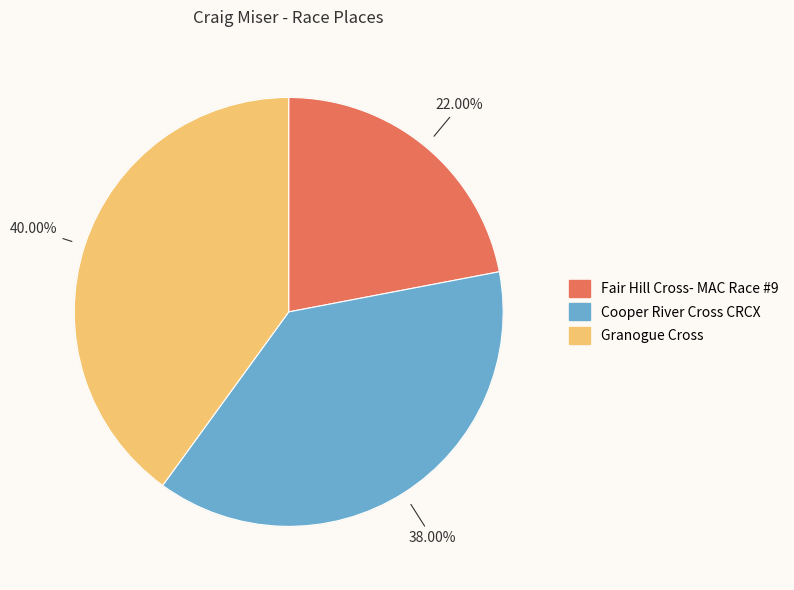

To the nearest percent, what is the difference between the largest and smallest slice percentages?

18%